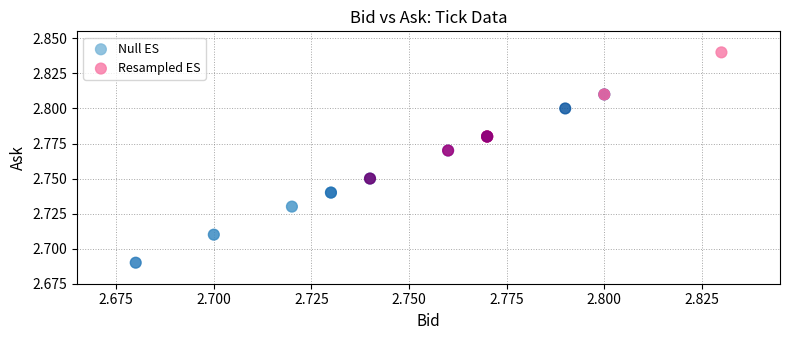

Which series has the widest spread of Y values?

Null ES